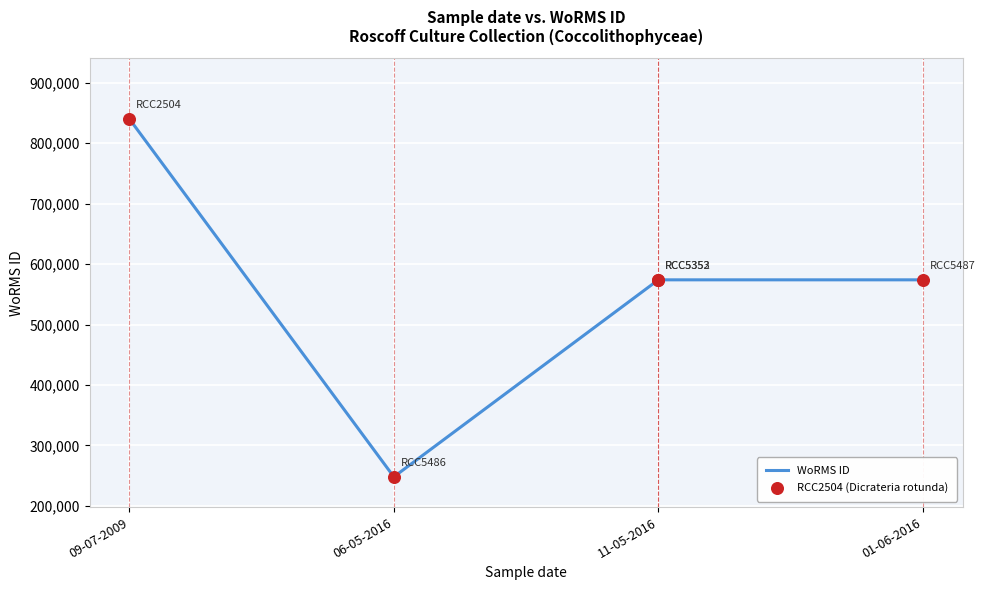

What is the change in value from 09-07-2009 to 11-05-2016?

-266225